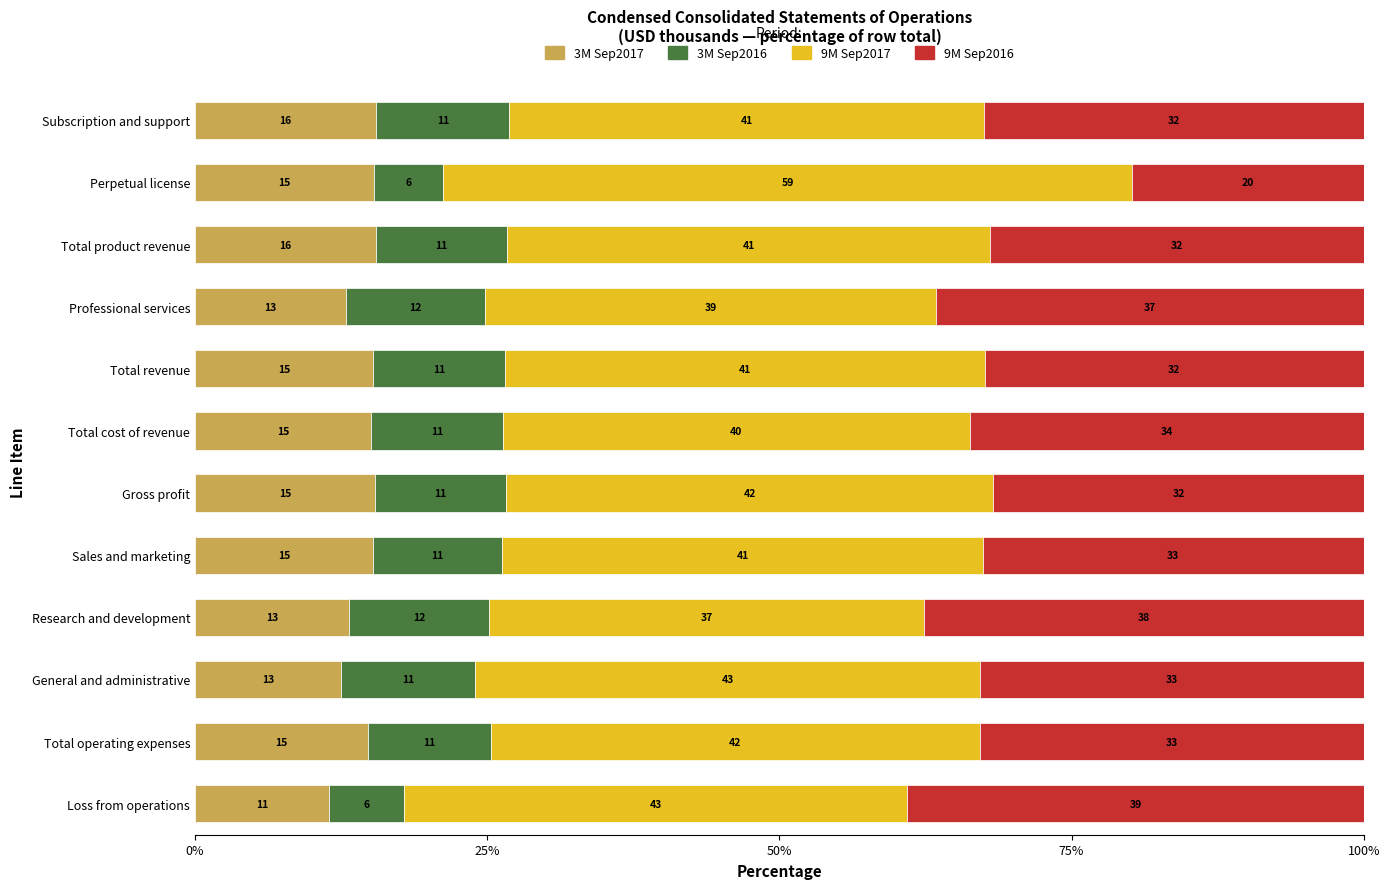

What is the total value across all series at Gross profit?

100.0